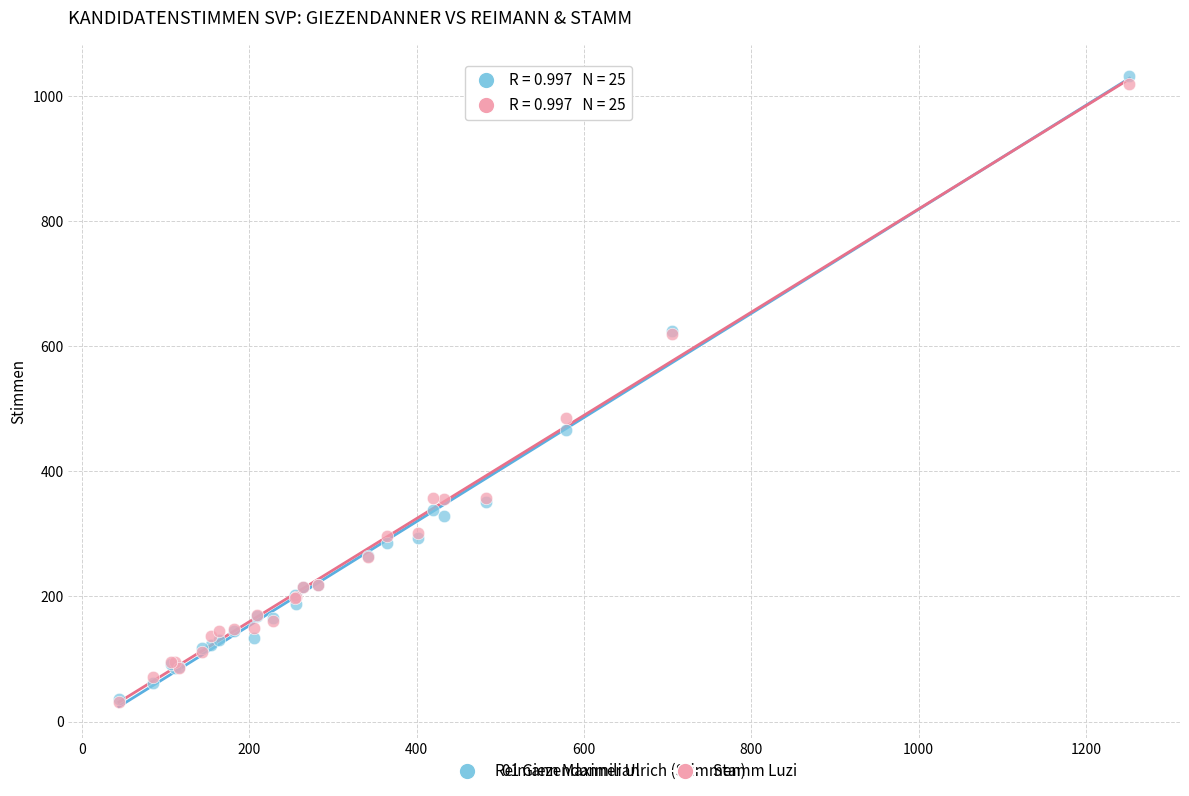

In the Stamm Luzi series, what Y value is closest to 525?

485